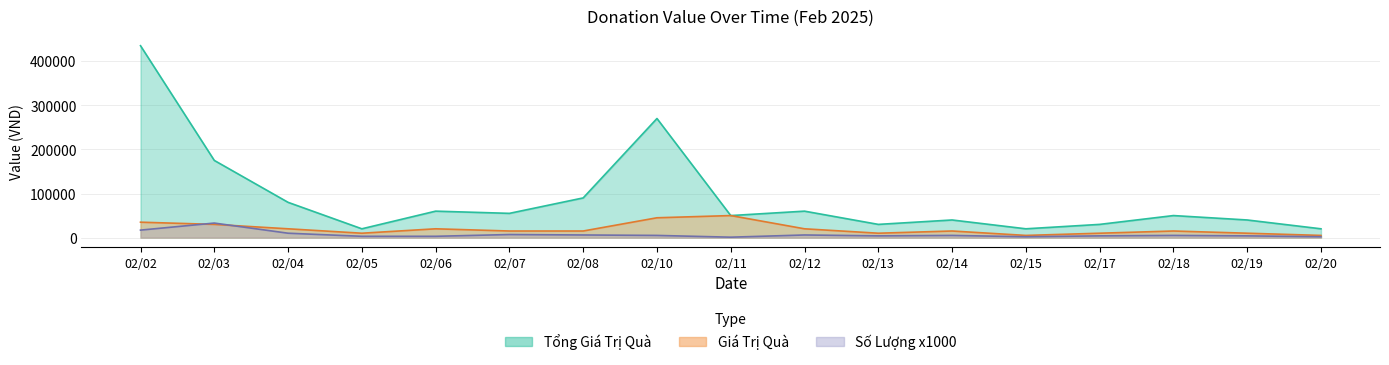

What are all the series names shown in the legend?

Tổng Giá Trị Quà, Giá Trị Quà, Số Lượng x1000